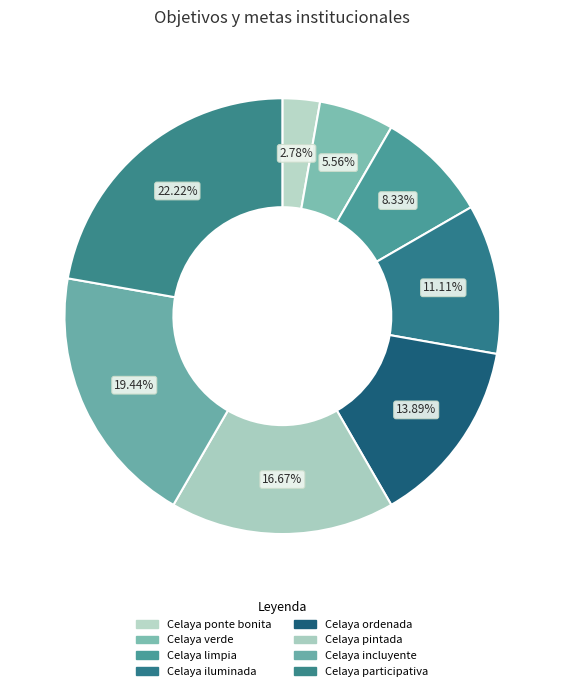

Does any single category account for the majority?

No